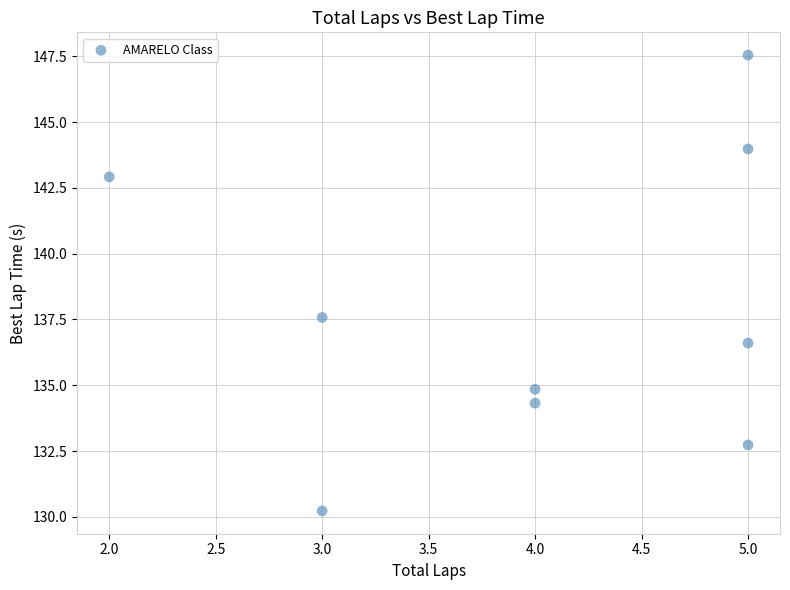

What Y value in the scatter plot is closest to 138?

137.6